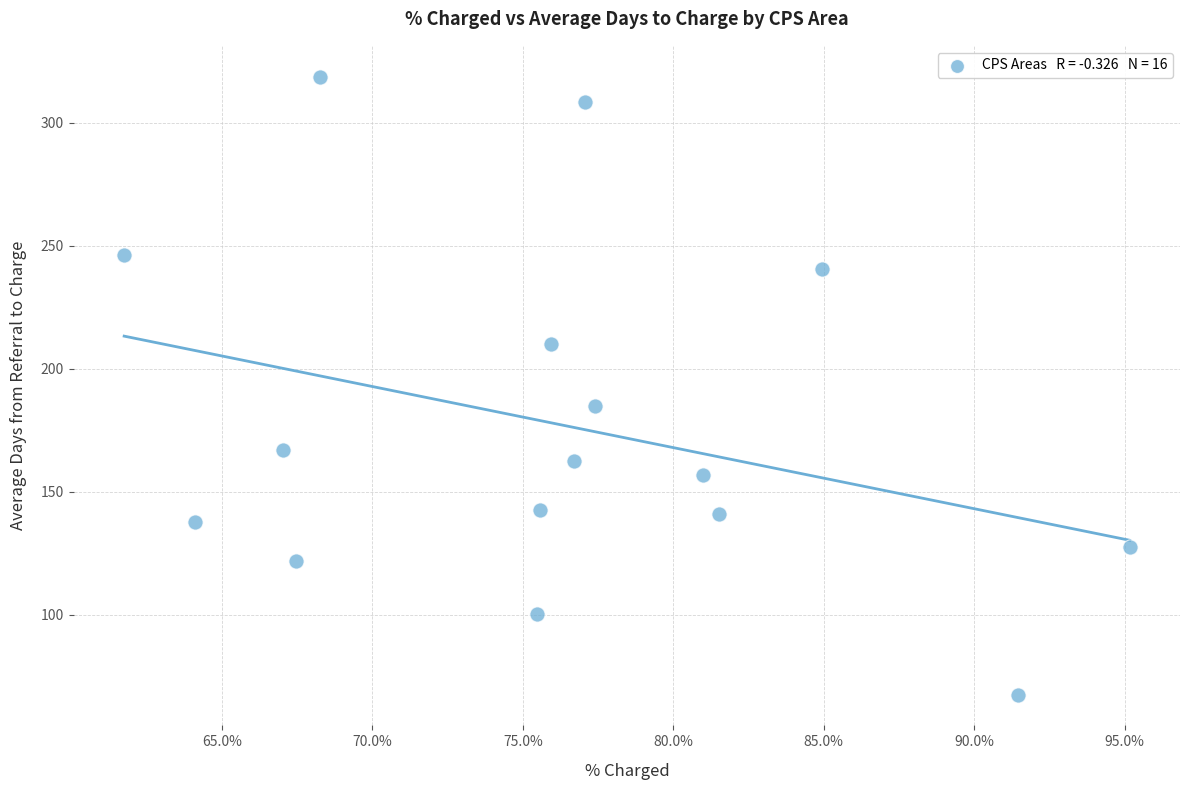

What is the range of Y values (max minus min)?

251.1